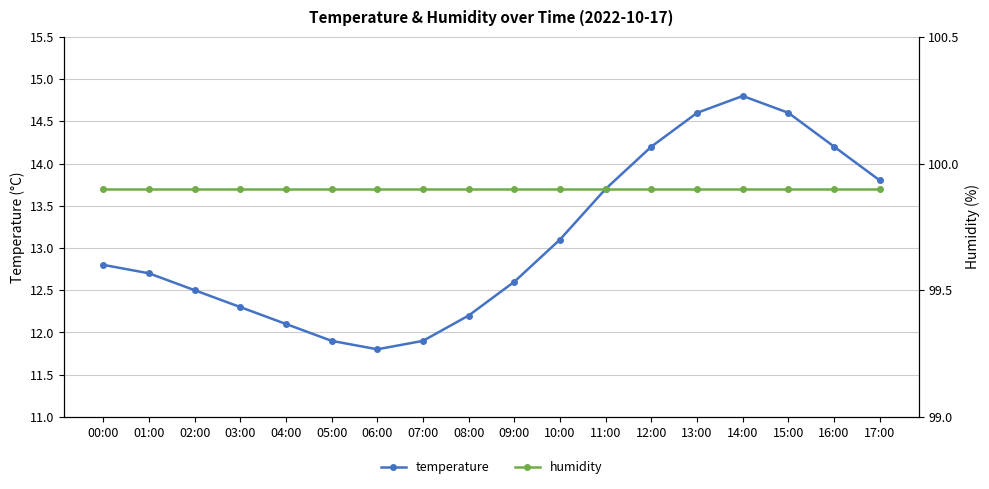

Rank the series by their average value, from lowest to highest.

temperature, humidity